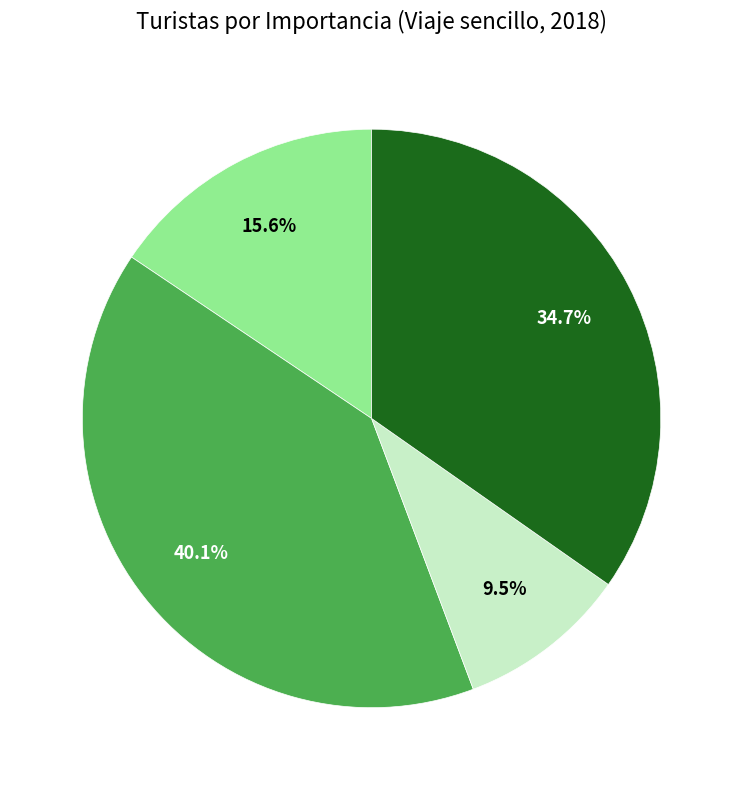

Which category has the smallest portion of the pie?

Nada